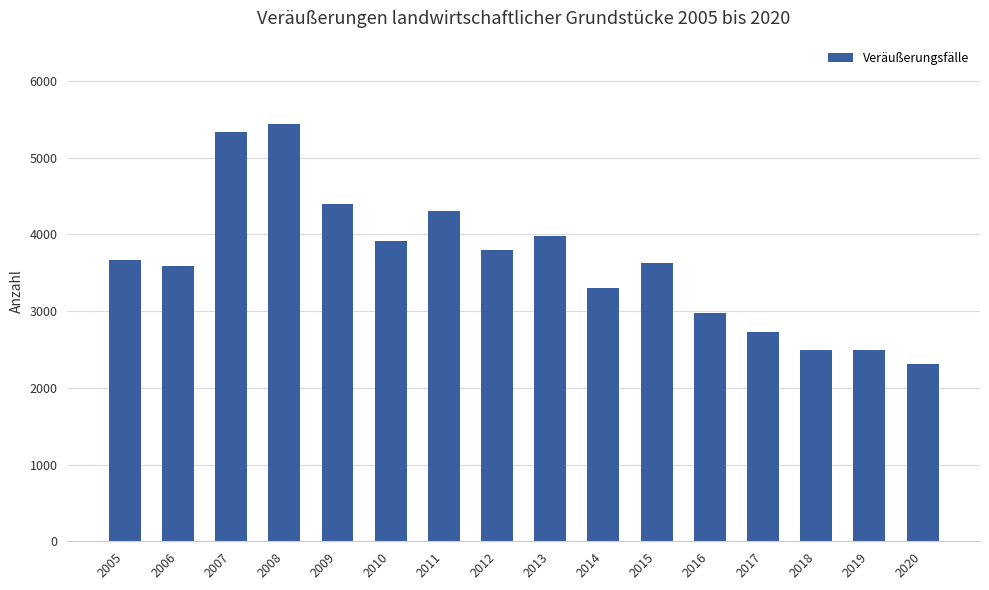

What is the sum of all values?

58349